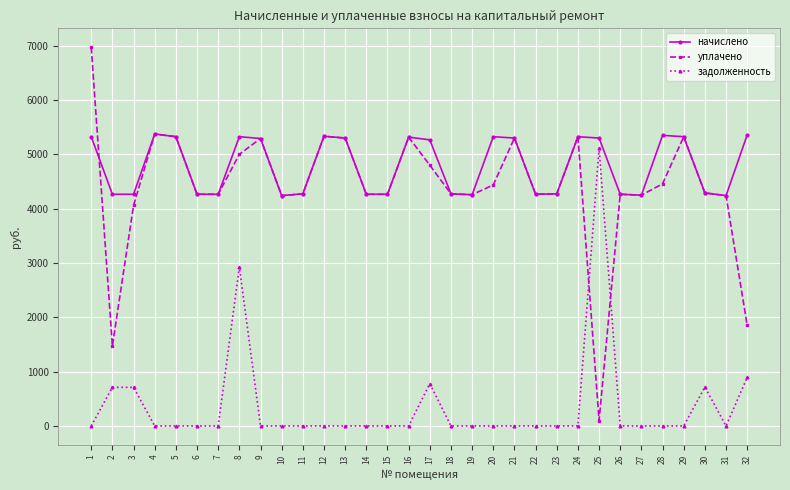

How many categories are shown in the chart?

32